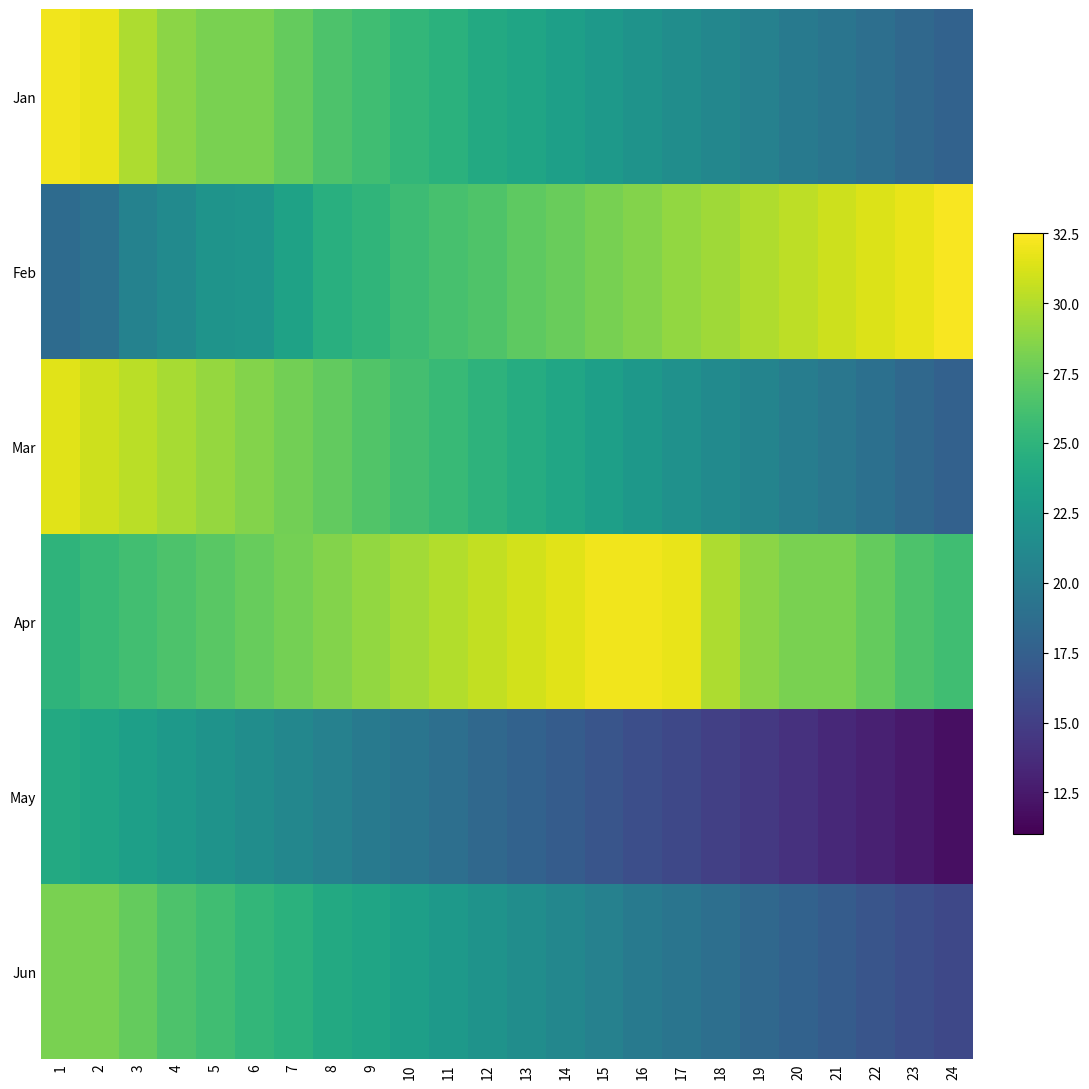

Rank the series at 3 from highest to lowest value.

Mar, Jan, Jun, Apr, May, Feb